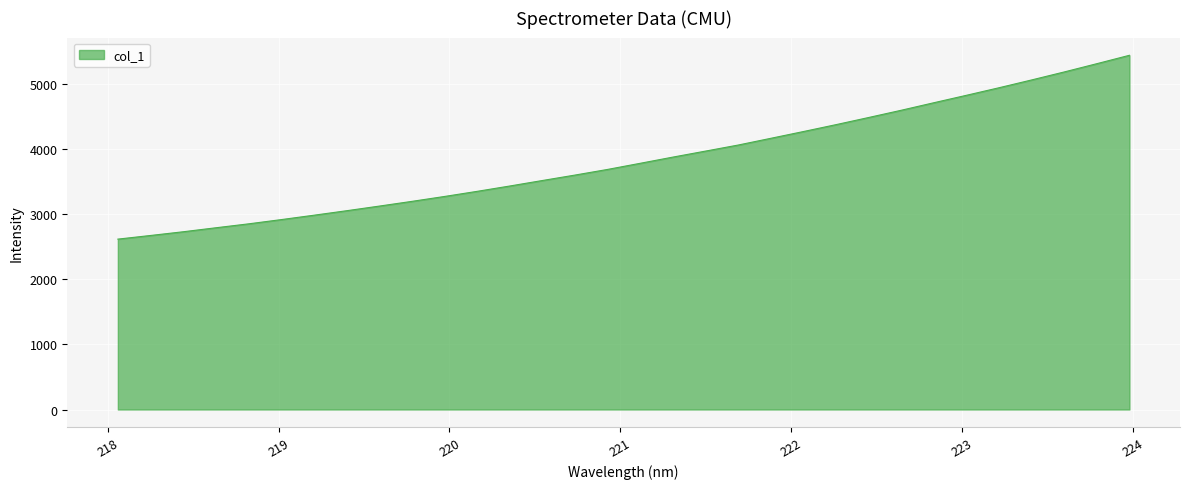

What is the difference between the maximum and minimum values?

2822.0